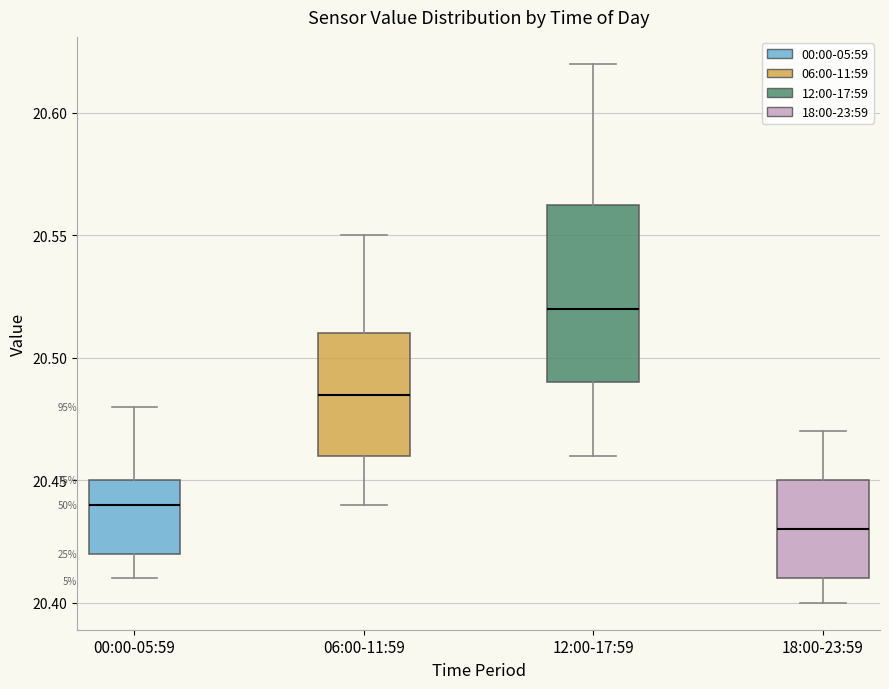

Comparing the boxes themselves (not the whiskers), which one is the tallest?

12:00-17:59